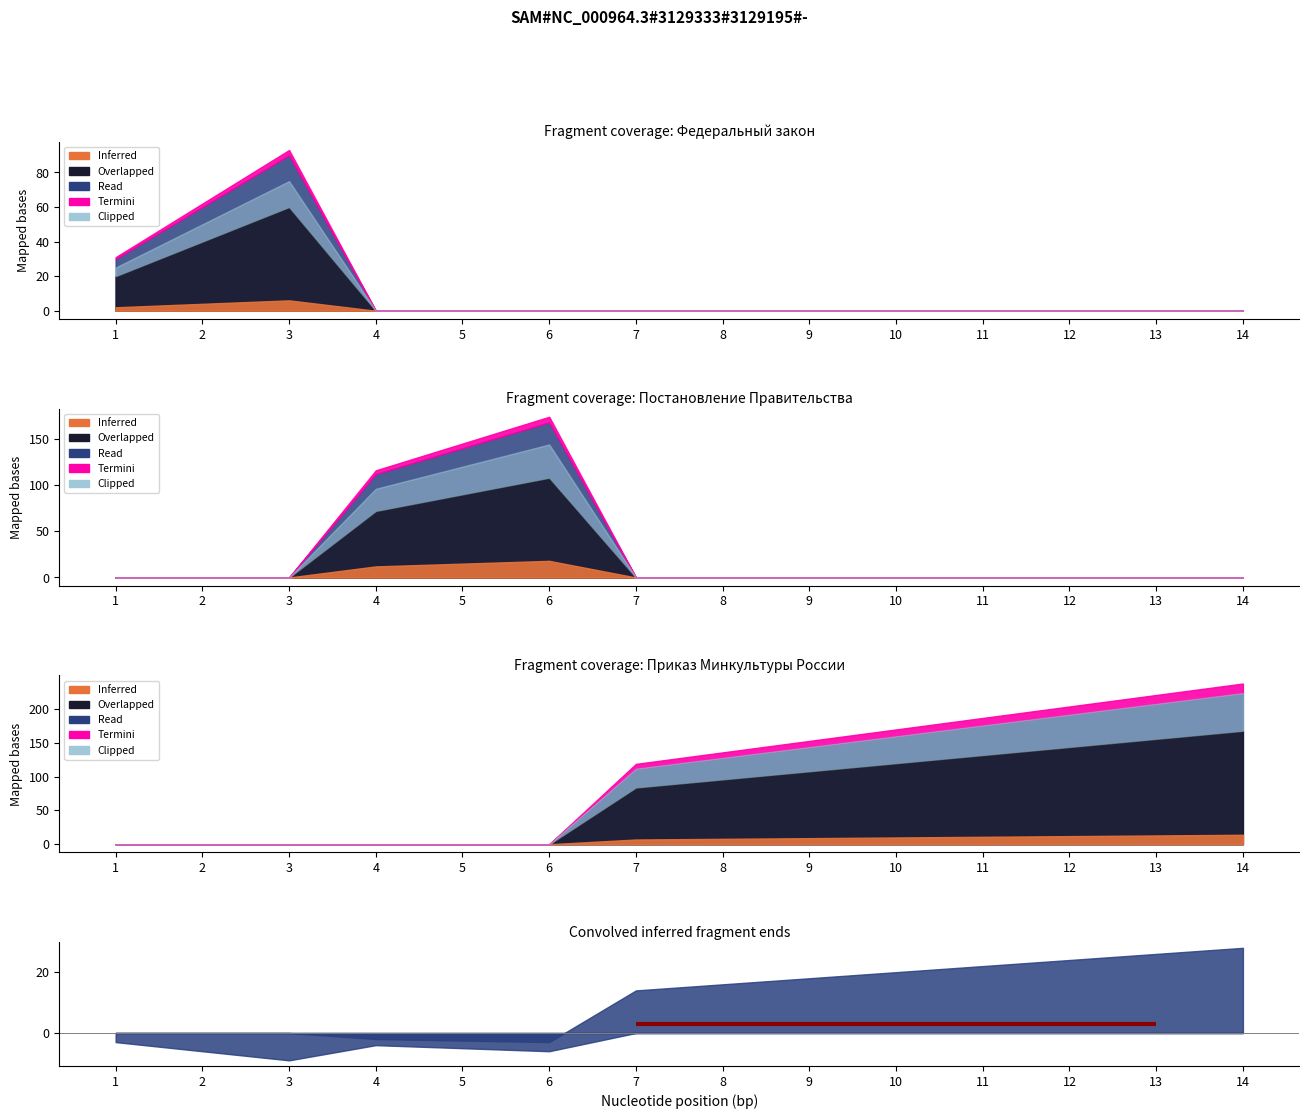

List the series in order of their peak value, lowest first.

Федеральный закон, Постановление Правительства, Приказ Минкультуры России